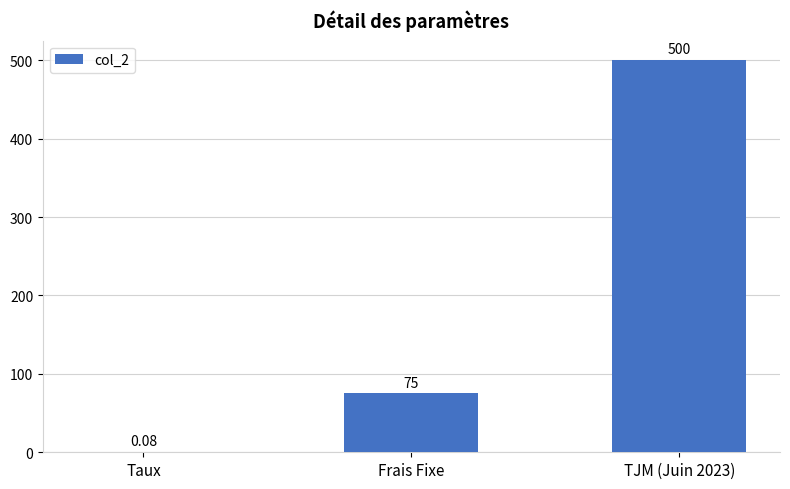

Are the bars grouped side by side (vs. stacked)?

No